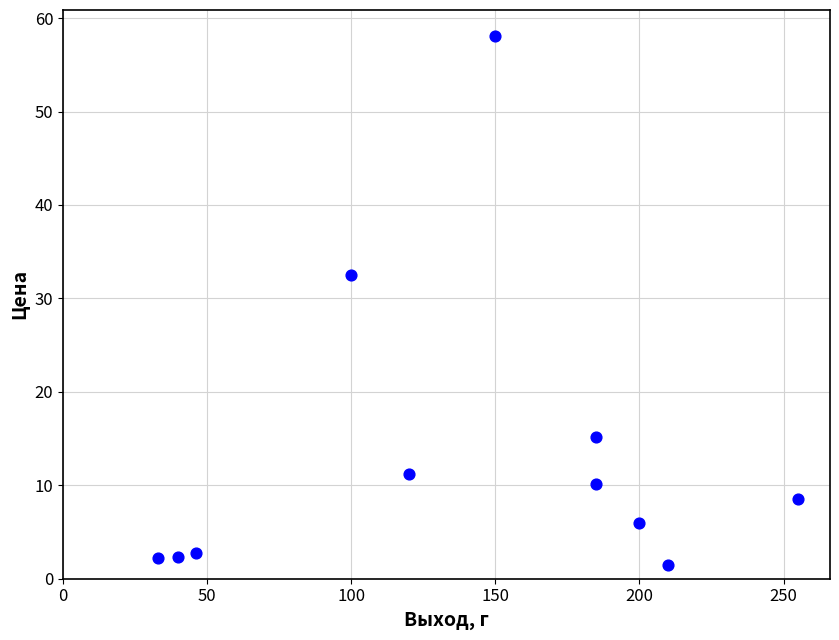

What is the range of X values (max minus min)?

222.0